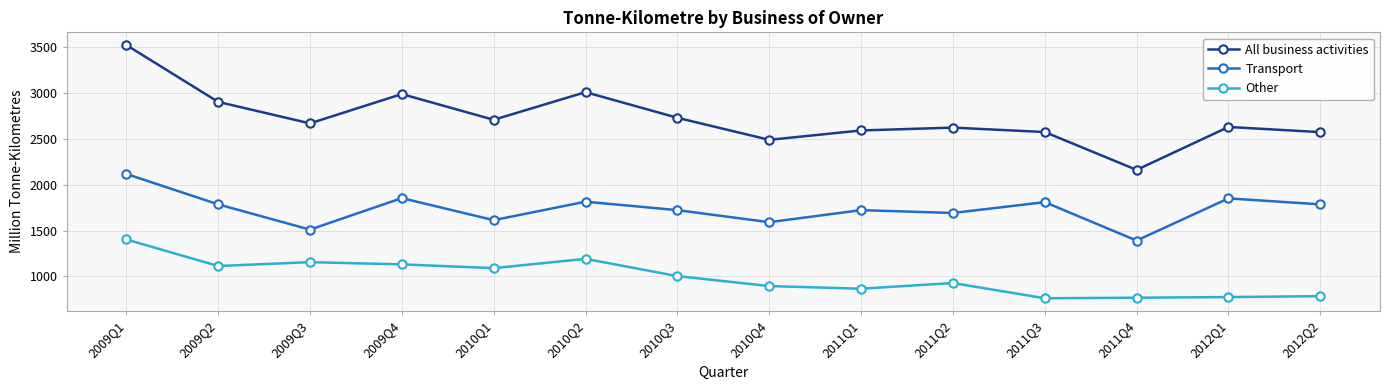

In All business activities, how many points are lower than both neighbors (excluding endpoints)?

4